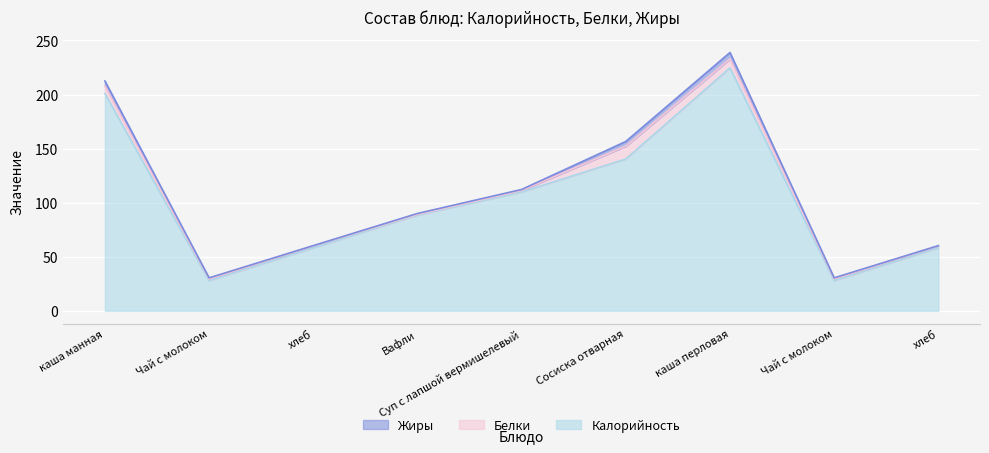

What is the sum of the Жиры values at Сосиска отварная and Вафли?

5.2